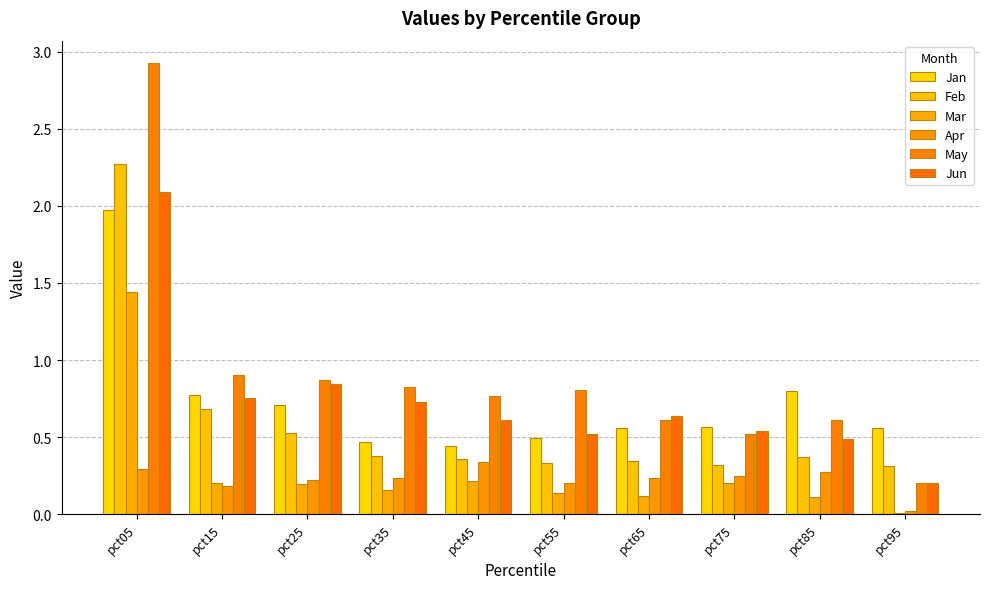

True or false: Mar has a value of 0.2 at pct25.

True